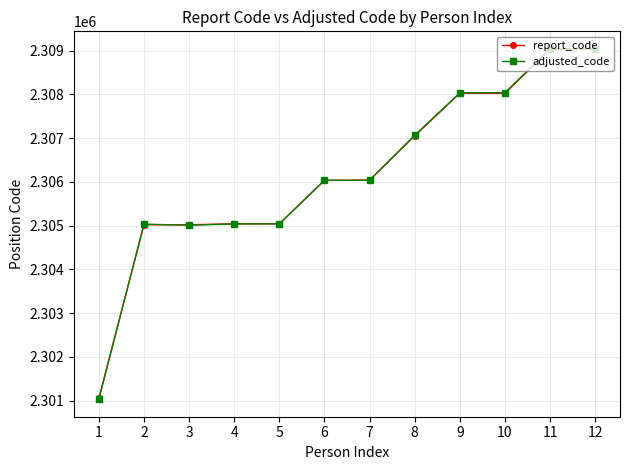

How many data points in adjusted_code are less than 2306038?

5